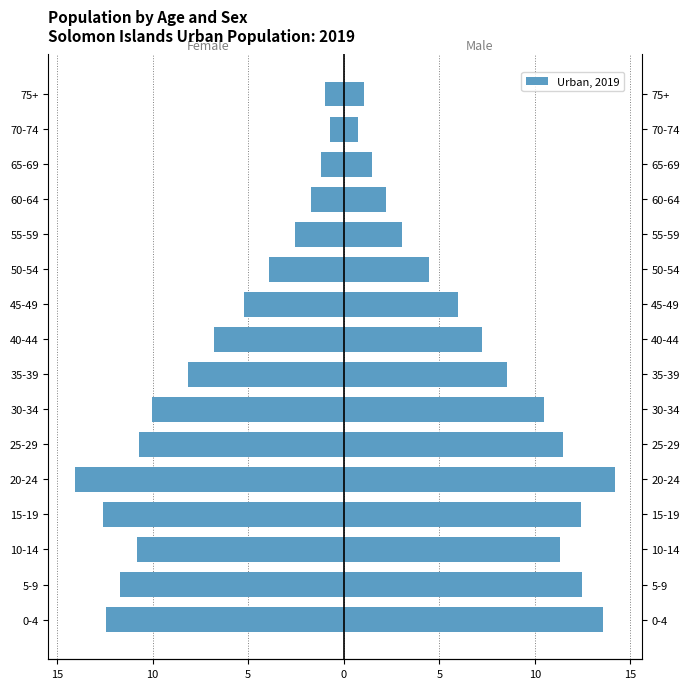

Is the value of Male at 60-64 greater than the value of Female at 45-49?

Yes